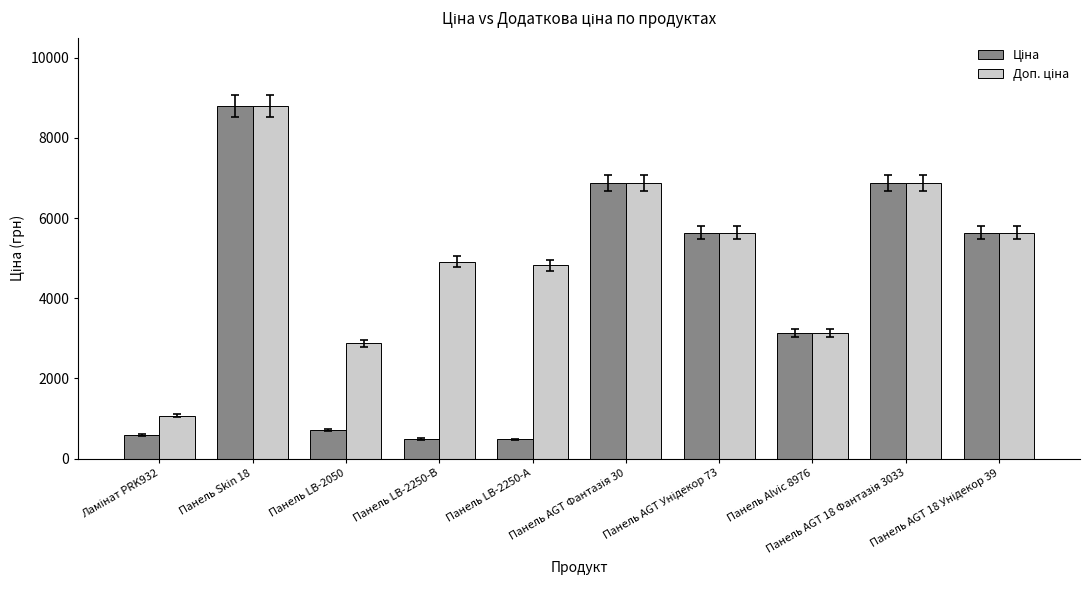

What is the smallest value displayed?

482.1